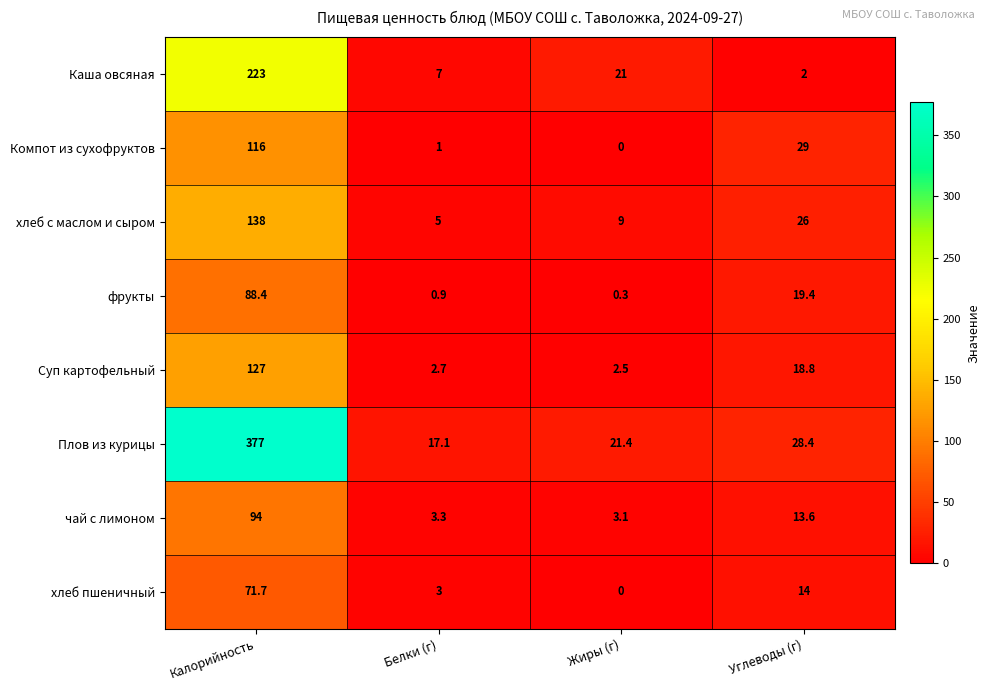

At which category is the sum across all series the highest?

Калорийность